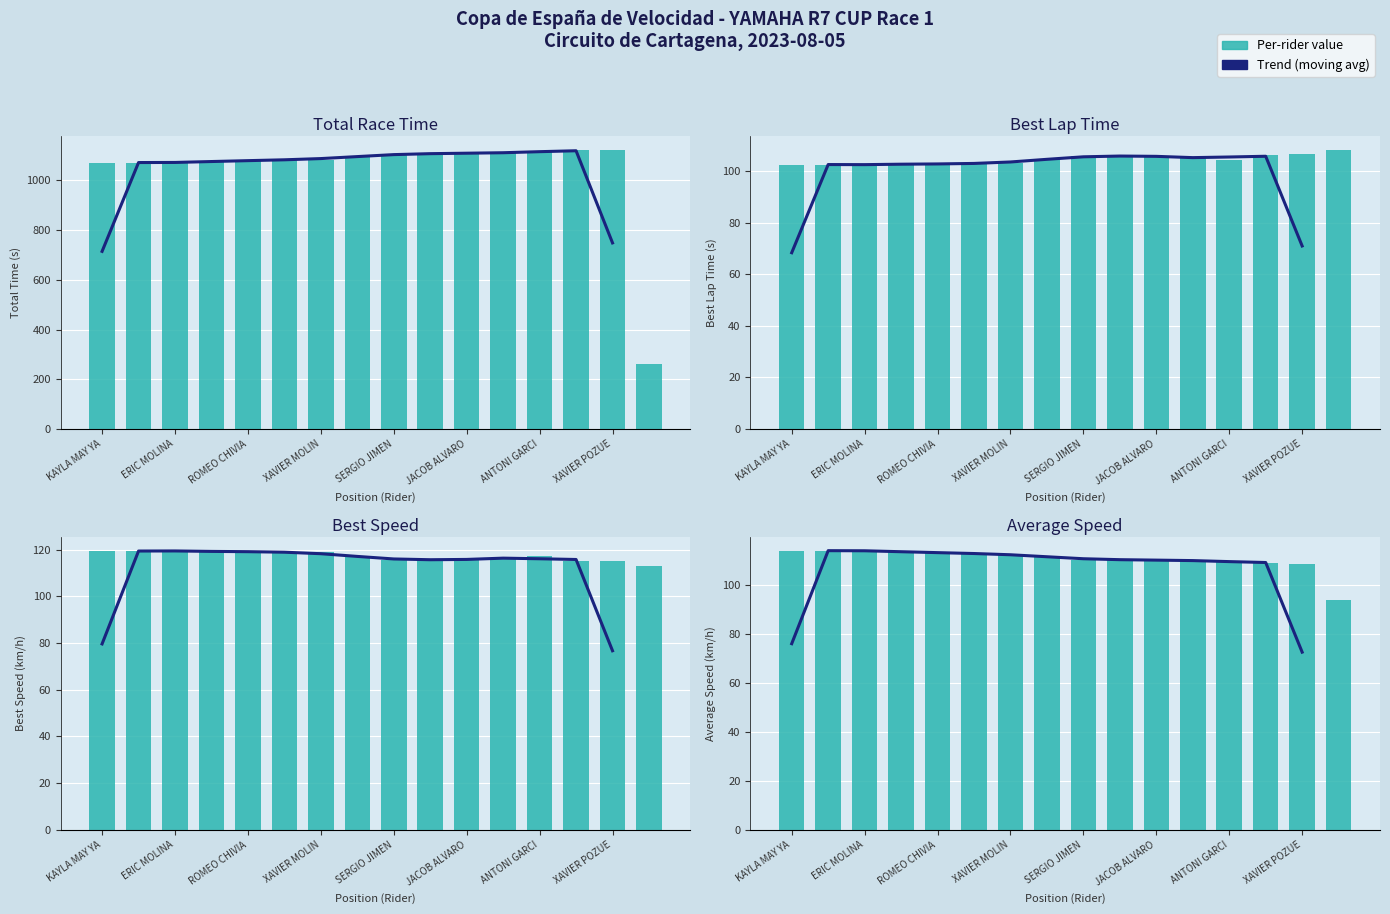

Is the value of Best Speed (km/h) at PAQUITA RUIZ greater than the value of Total Time (s) at FRANCISCO URETA?

No